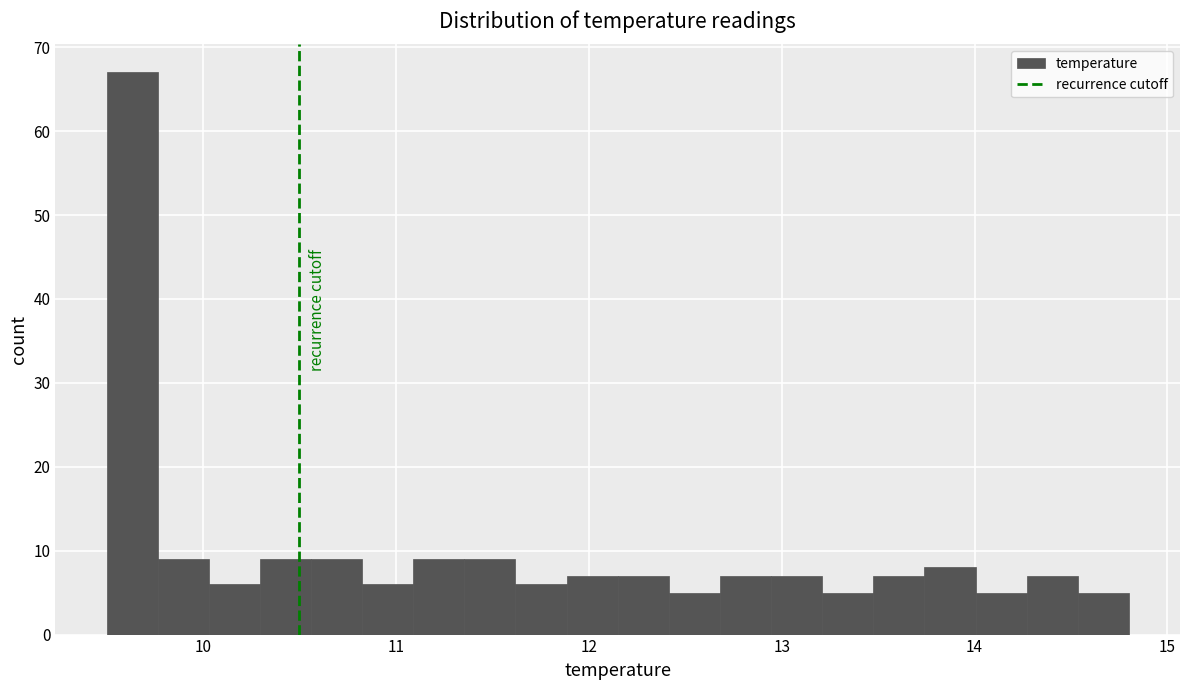

Around what value on the x-axis is the tallest bar? Give the approximate position of its centre, as read against the axis.

9.6